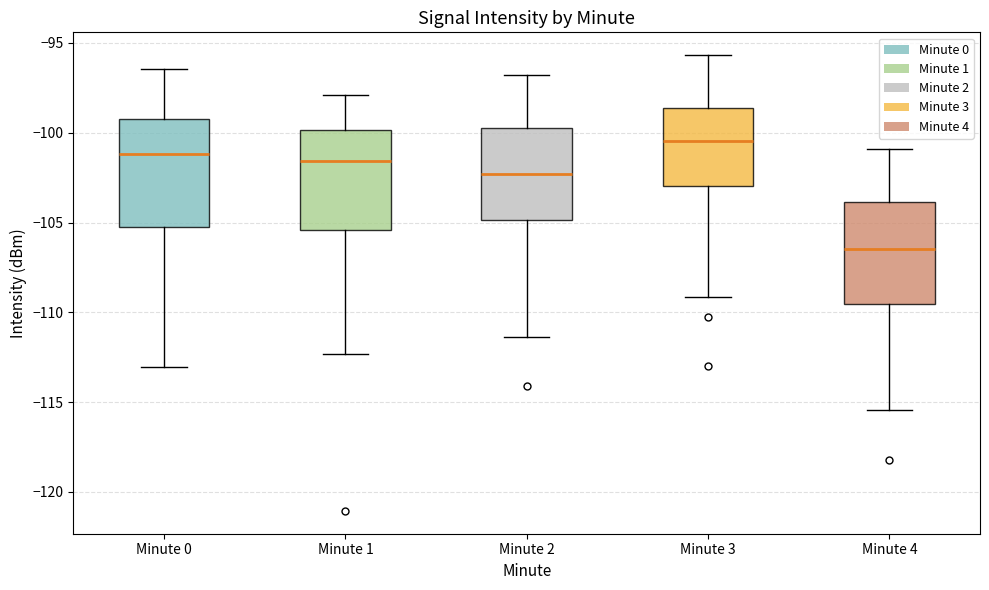

Where is the upper edge of the box for Minute 2 on the y-axis? The values are not printed on the chart, so give them approximately, as read against the axis.

-99.5